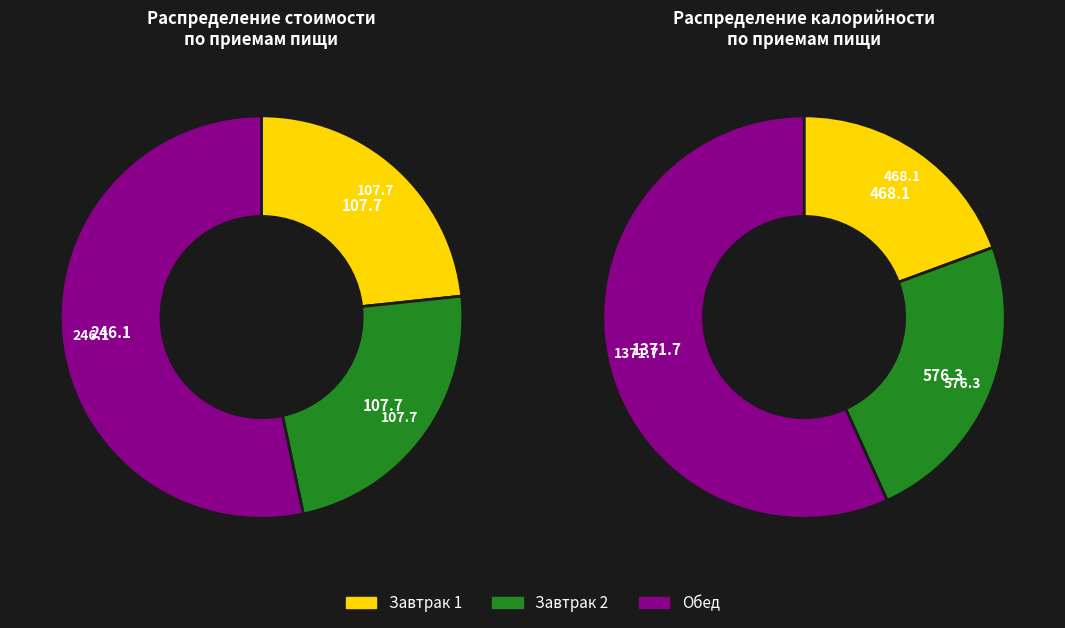

The Завтрак 1 slice represents 9% of the pie. True or false?

False